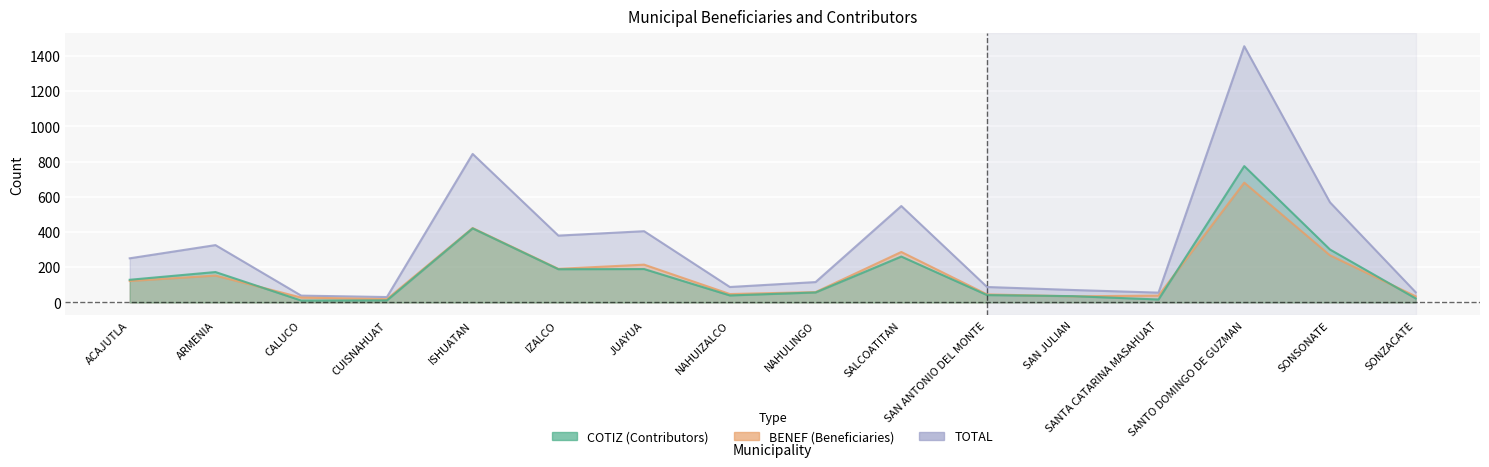

Reading right to left, what are all the values shown in this chart?

COTIZ: SONZACATE=23	SONSONATE=301	SANTO DOMINGO DE GUZMAN=775	SANTA CATARINA MASAHUAT=17	SAN JULIAN=36	SAN ANTONIO DEL MONTE=42	SALCOATITAN=261	NAHULINGO=57	NAHUIZALCO=40	JUAYUA=190	IZALCO=189	ISHUATAN=421	CUISNAHUAT=12	CALUCO=11	ARMENIA=173	ACAJUTLA=129
BENEF: SONZACATE=35	SONSONATE=268	SANTO DOMINGO DE GUZMAN=681	SANTA CATARINA MASAHUAT=39	SAN JULIAN=35	SAN ANTONIO DEL MONTE=46	SALCOATITAN=287	NAHULINGO=59	NAHUIZALCO=48	JUAYUA=215	IZALCO=191	ISHUATAN=423	CUISNAHUAT=19	CALUCO=28	ARMENIA=153	ACAJUTLA=122
TOTAL: SONZACATE=58	SONSONATE=569	SANTO DOMINGO DE GUZMAN=1456	SANTA CATARINA MASAHUAT=56	SAN JULIAN=71	SAN ANTONIO DEL MONTE=88	SALCOATITAN=548	NAHULINGO=116	NAHUIZALCO=88	JUAYUA=405	IZALCO=380	ISHUATAN=844	CUISNAHUAT=31	CALUCO=39	ARMENIA=326	ACAJUTLA=251